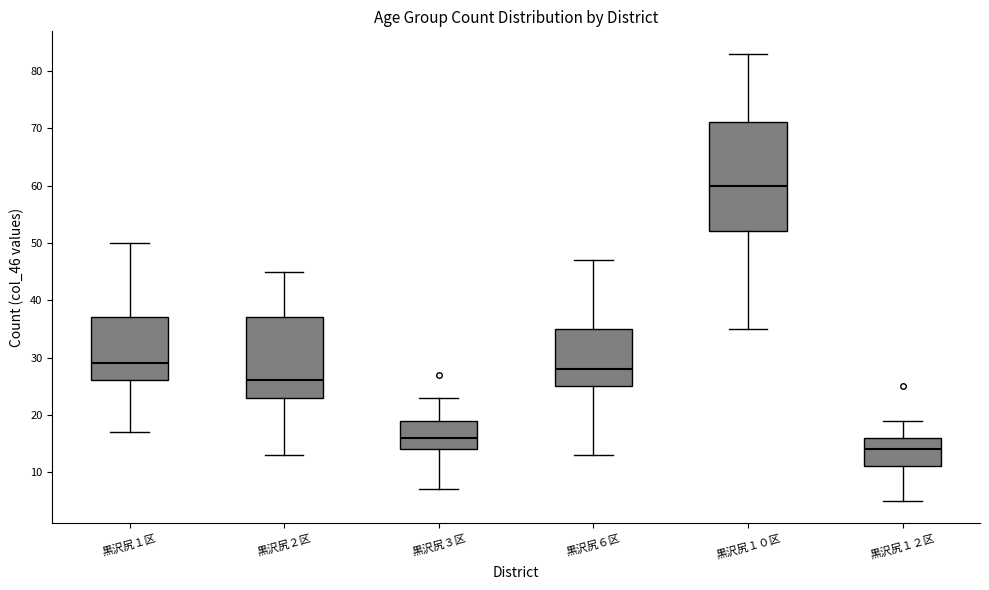

Reading left to right, read every box against the y-axis: the position of its median line, the range the box covers, and the ends of its whiskers. The values are not printed on the chart, so give them approximately, as read against the axis.

黒沢尻１区: median 29, box 26 to 37, whiskers 17 to 50
黒沢尻２区: median 26, box 23 to 37, whiskers 13 to 45
黒沢尻３区: median 16, box 14 to 19, whiskers 7 to 23
黒沢尻６区: median 28, box 25 to 35, whiskers 13 to 47
黒沢尻１０区: median 60, box 52 to 71, whiskers 35 to 83
黒沢尻１２区: median 14, box 11 to 16, whiskers 5 to 19